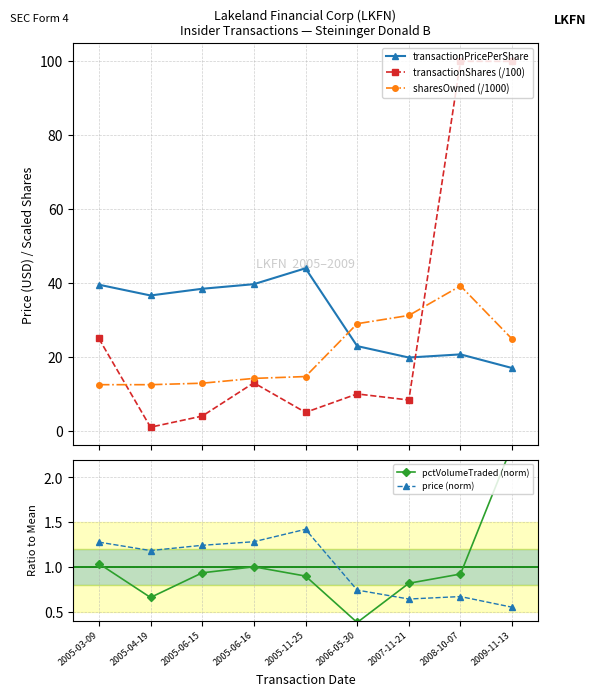

Which label corresponds to the smallest value in the chart?

2006-05-30